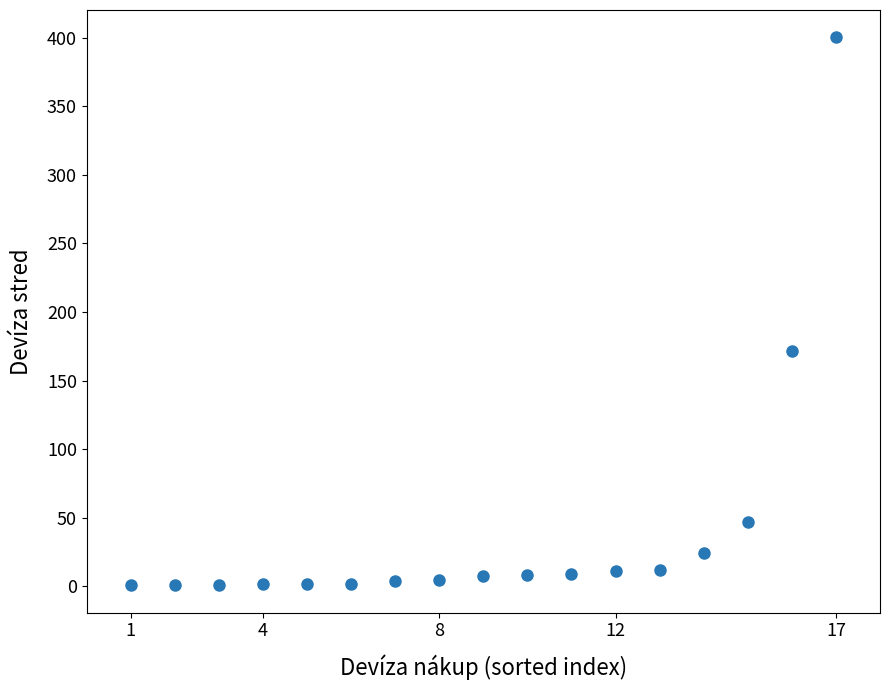

What Y value in the scatter plot is closest to 200?

171.6